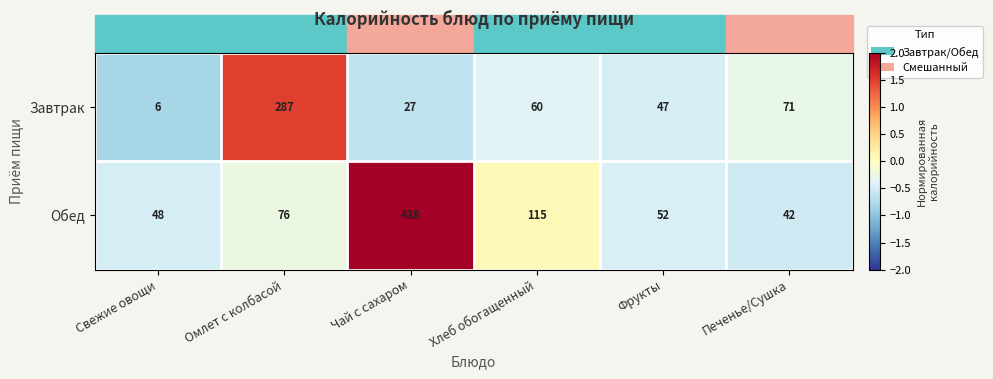

At which label is Обед closest to 240?

Хлеб обогащенный